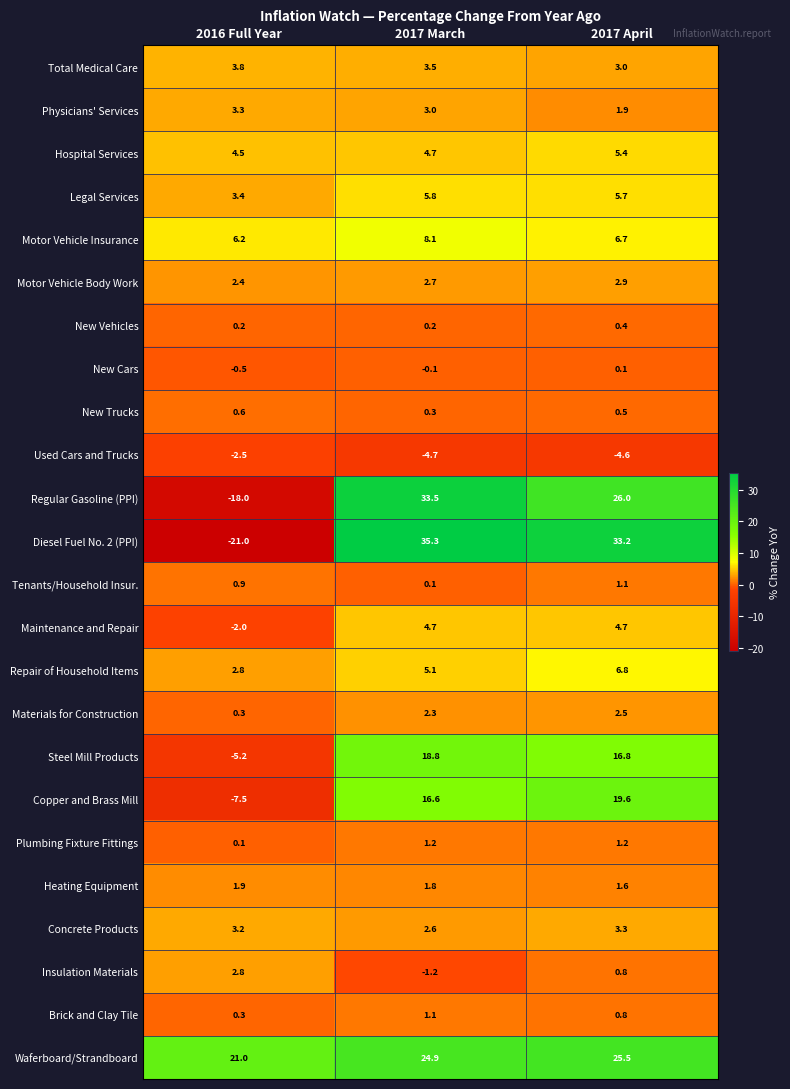

Which series has the largest range (max minus min)?

Diesel Fuel No. 2 (PPI)